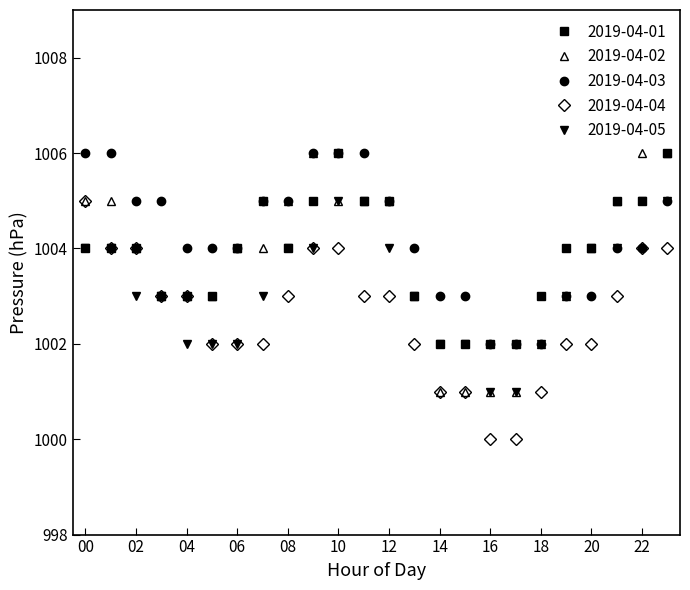

What is the smallest value displayed?

1000